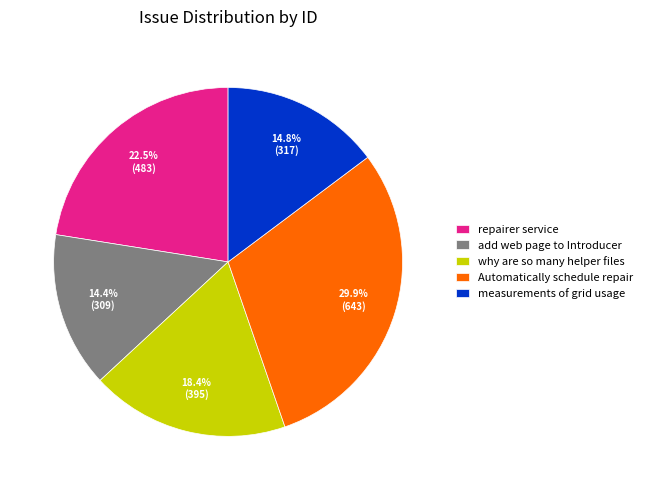

What percentage is the measurements of grid usage slice, to the nearest percent?

15%